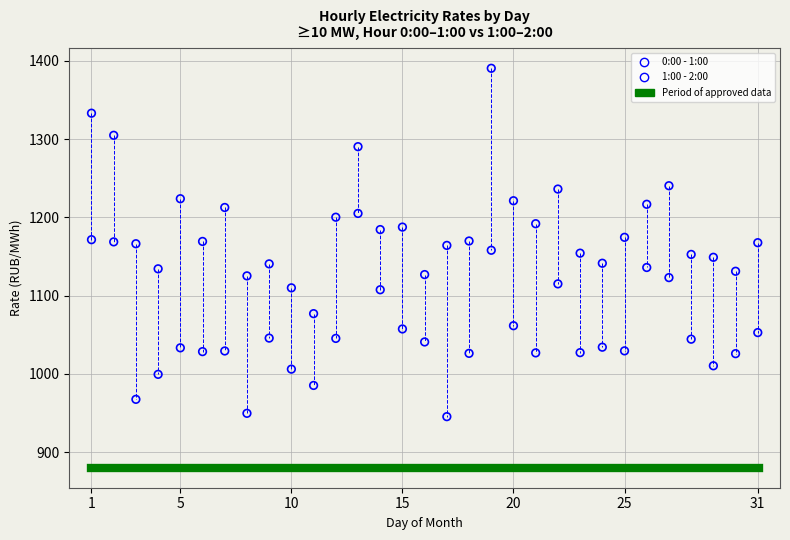

What is the X range (max minus min) for the scatter plot?

30.0